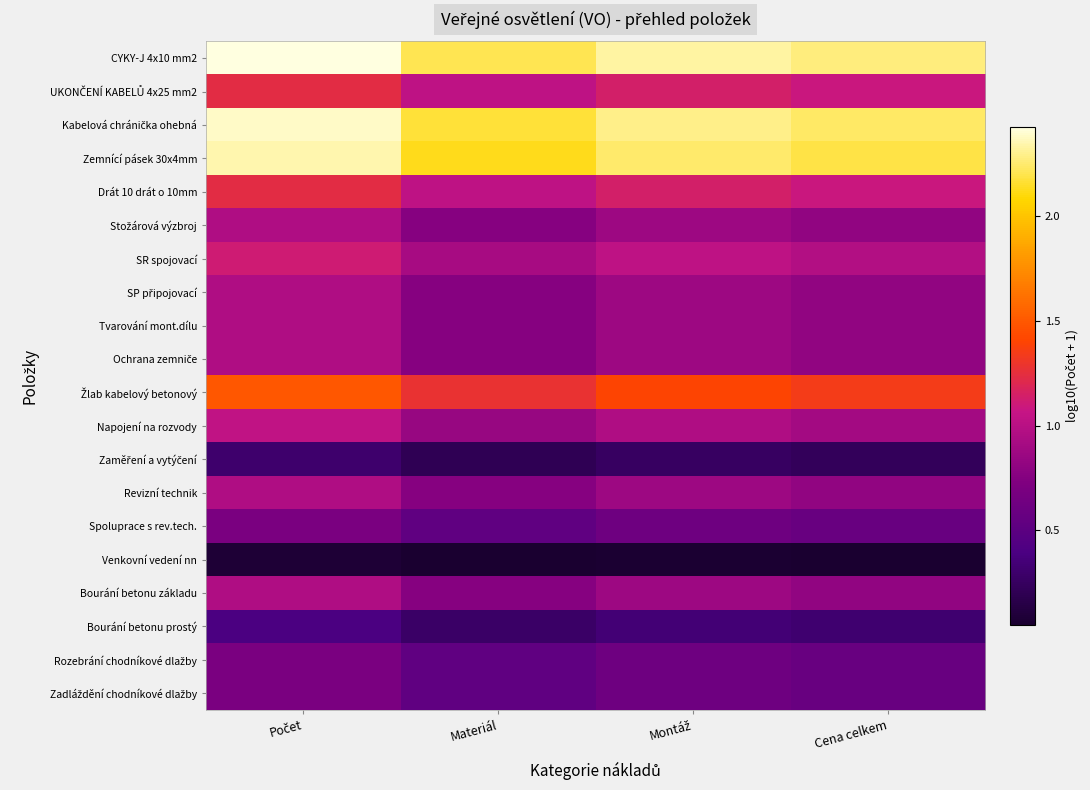

What is the total value across all series at Počet?

21.9